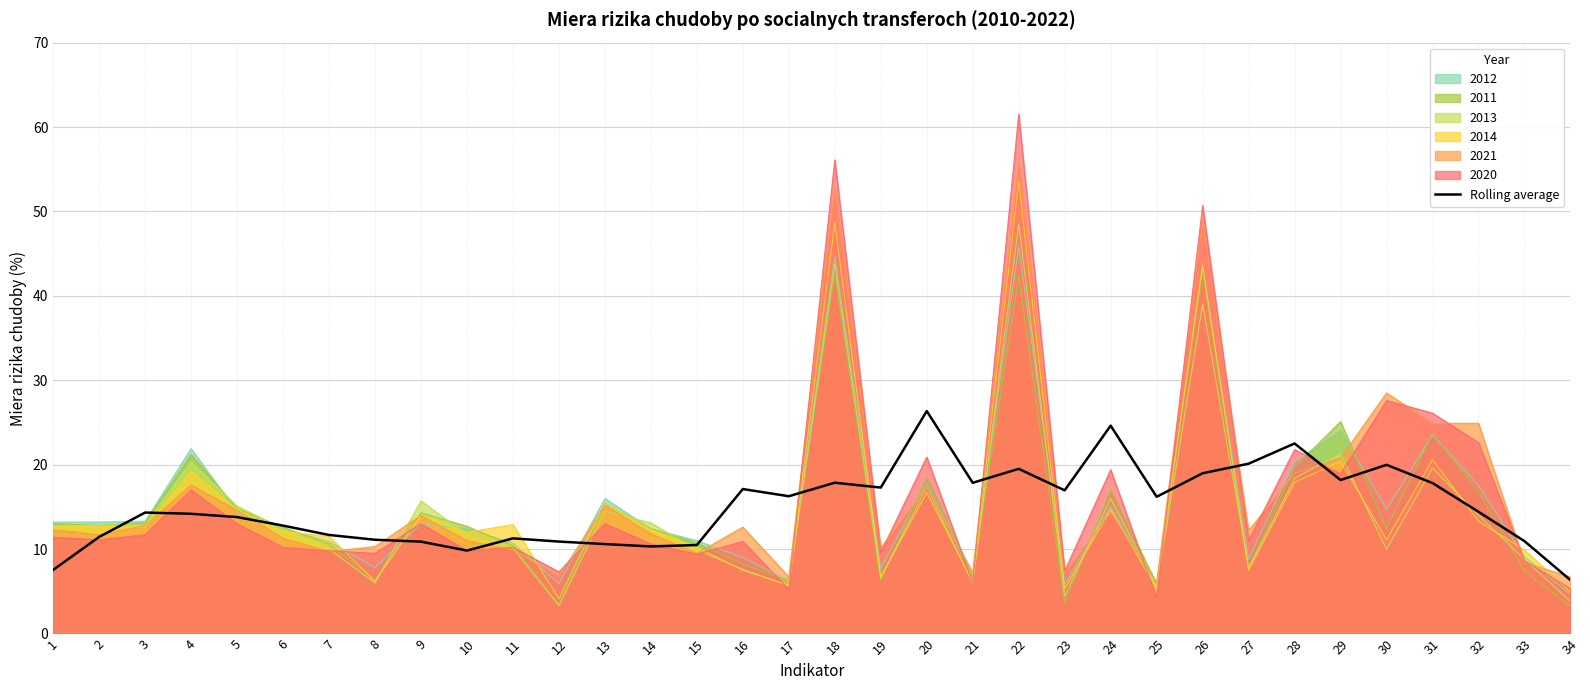

List the labels in order of value, smallest first.

34, 1, 10, 14, 15, 13, 9, 12, 33, 8, 11, 2, 7, 6, 5, 4, 3, 32, 25, 17, 23, 16, 19, 31, 21, 18, 29, 26, 22, 30, 27, 28, 24, 20